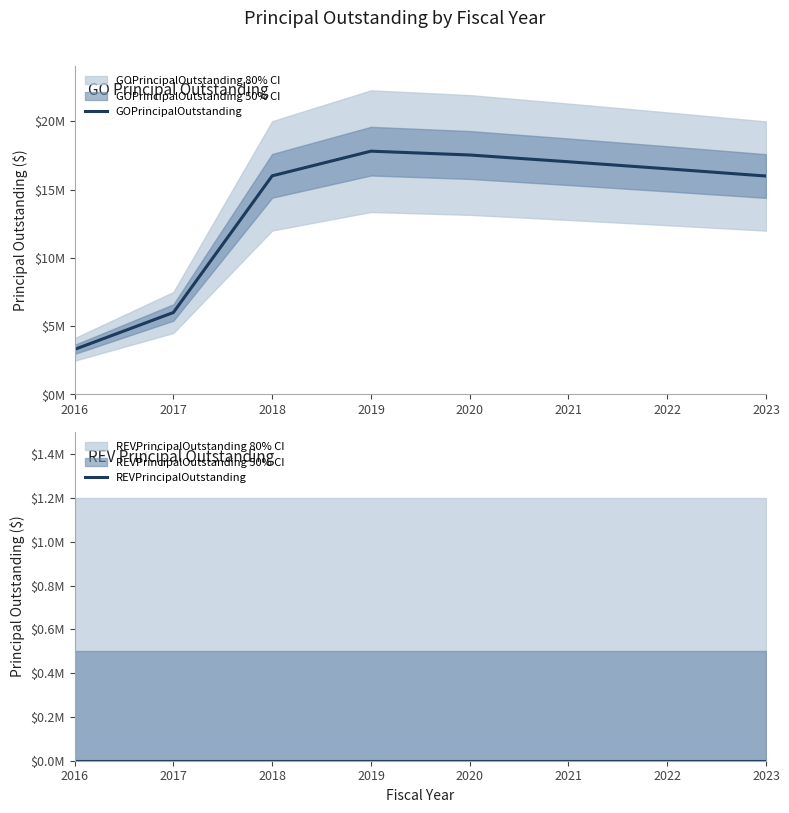

Between 2016 and 2018, which series saw the biggest shift?

GOPrincipalOutstanding